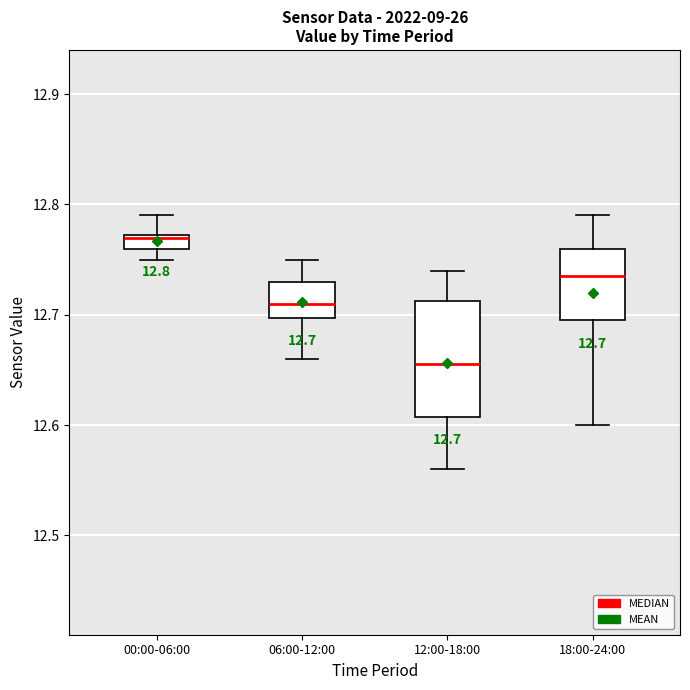

Comparing the boxes themselves (not the whiskers), which one is the tallest?

12:00-18:00